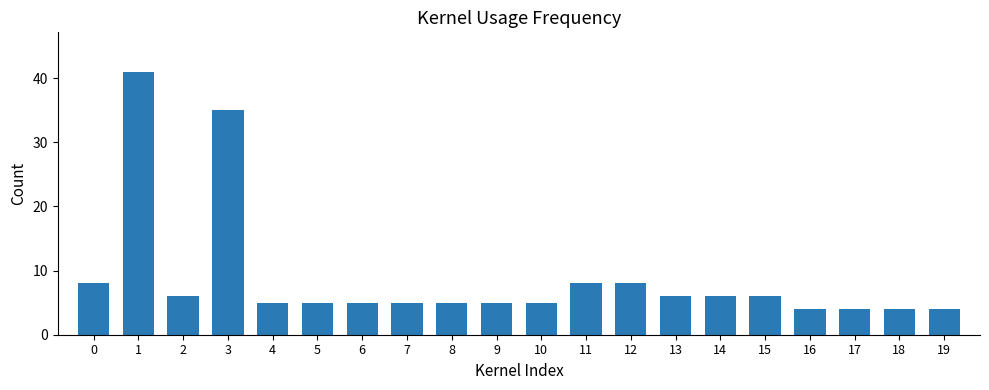

Is it true that the value at 10 is 5?

True